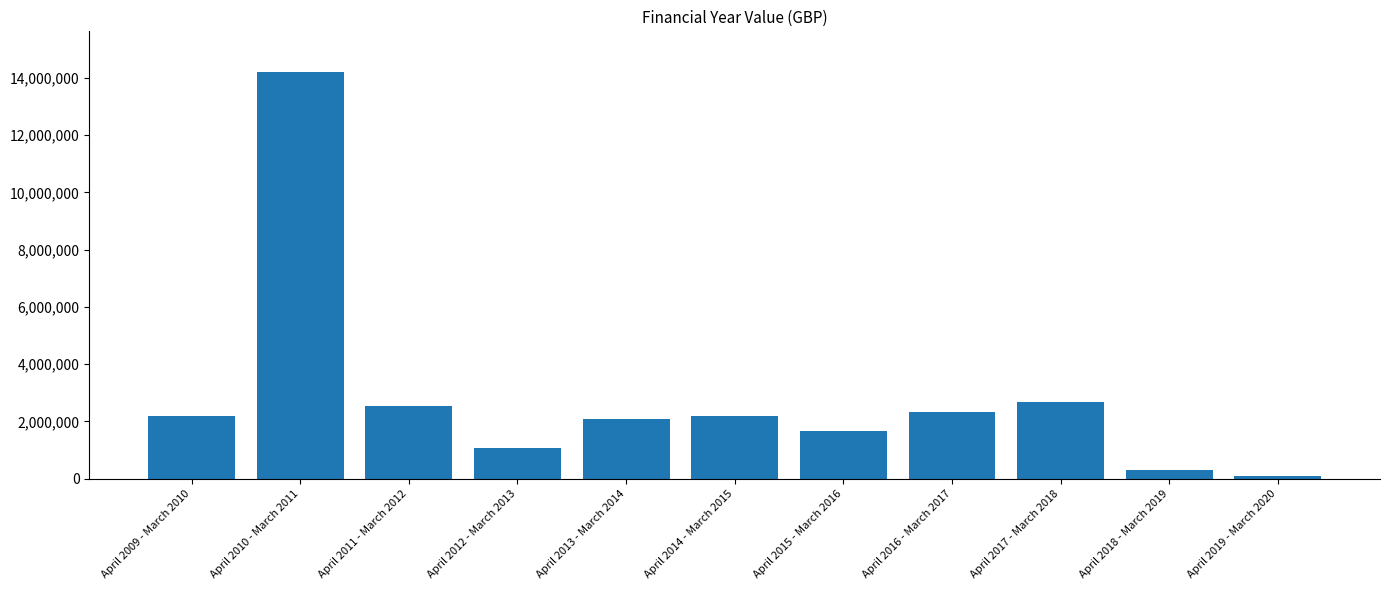

The value at April 2017 - March 2018 is 2685975. True or false?

True